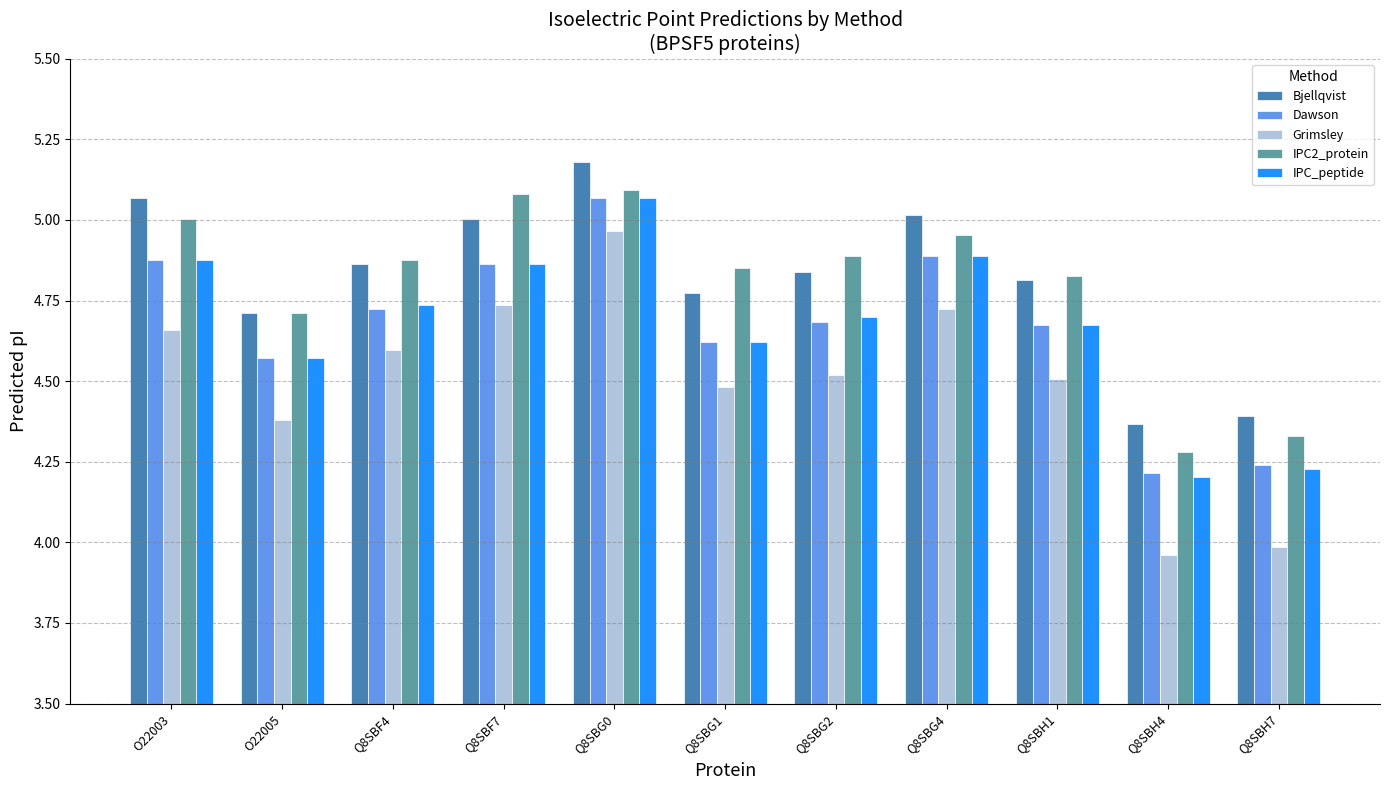

Is it true that Bjellqvist equals 1.1 at Q8SBF4?

False